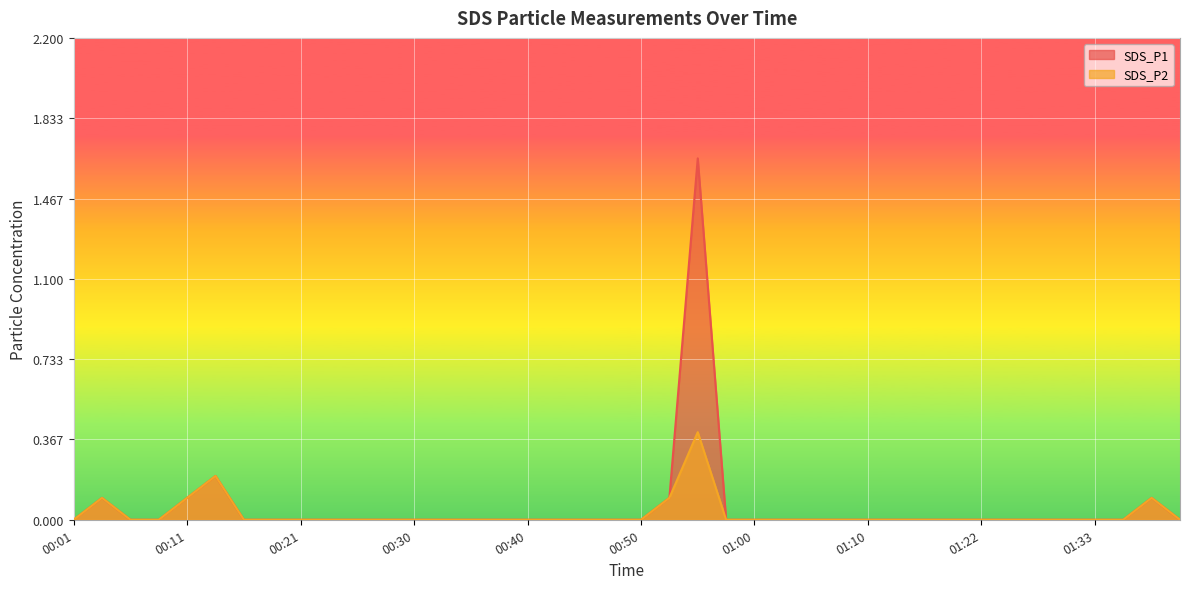

What is the average value of the SDS_P1 series?

0.1